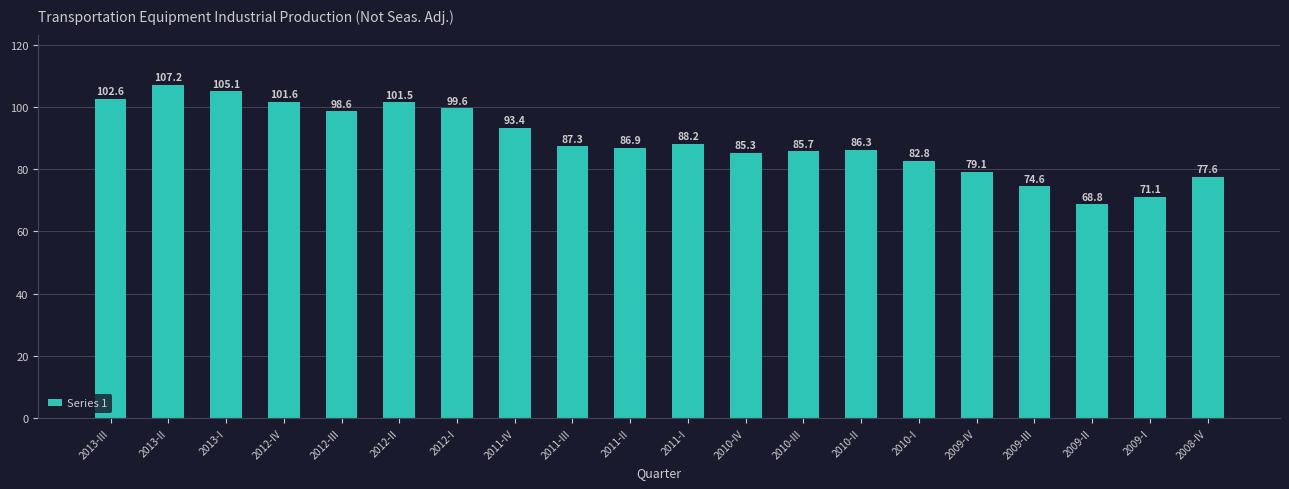

Reading left to right, transcribe all the data shown in this chart.

102.6	107.2	105.1	101.6	98.6	101.5	99.6	93.4	87.3	86.9	88.2	85.3	85.7	86.3	82.8	79.1	74.6	68.8	71.1	77.6